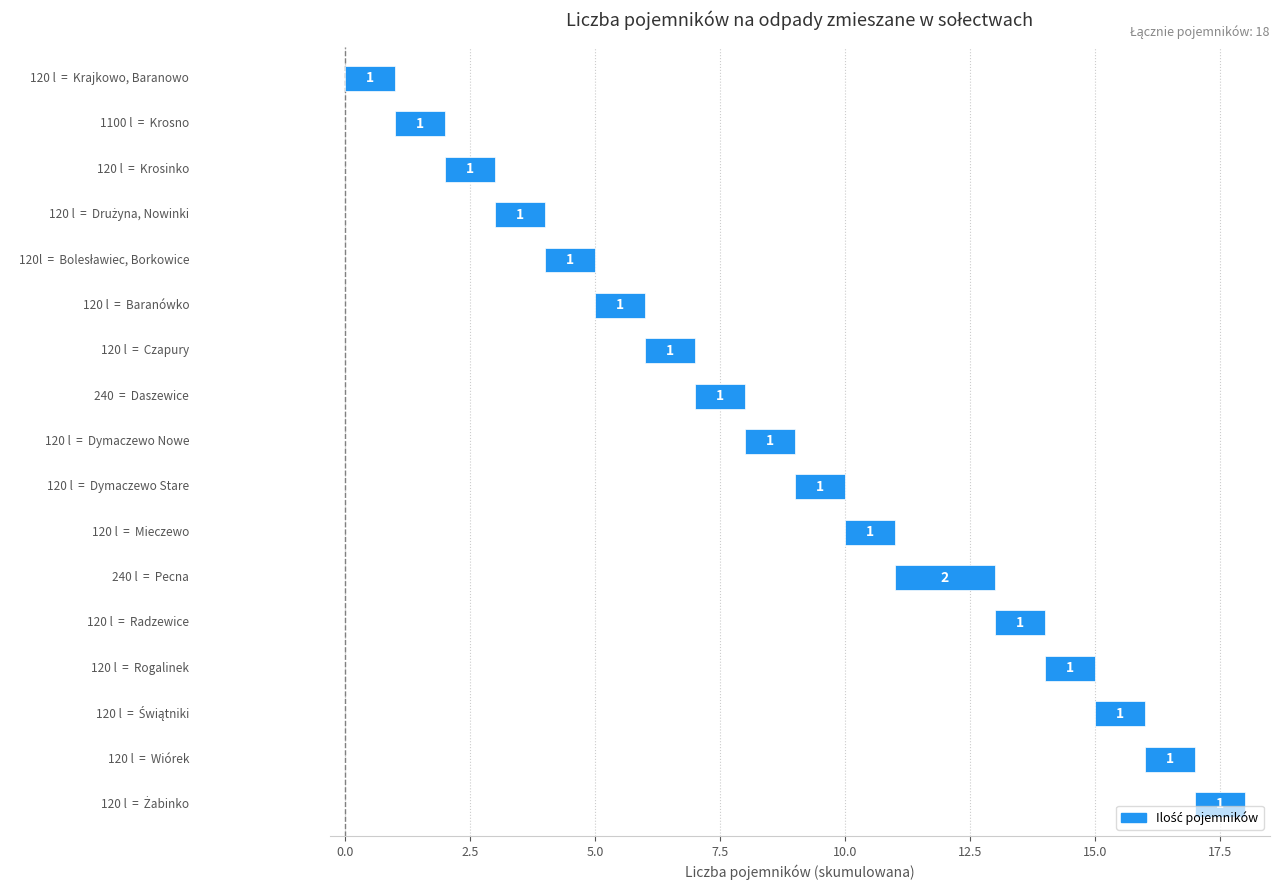

What is the difference between the maximum and minimum values?

1